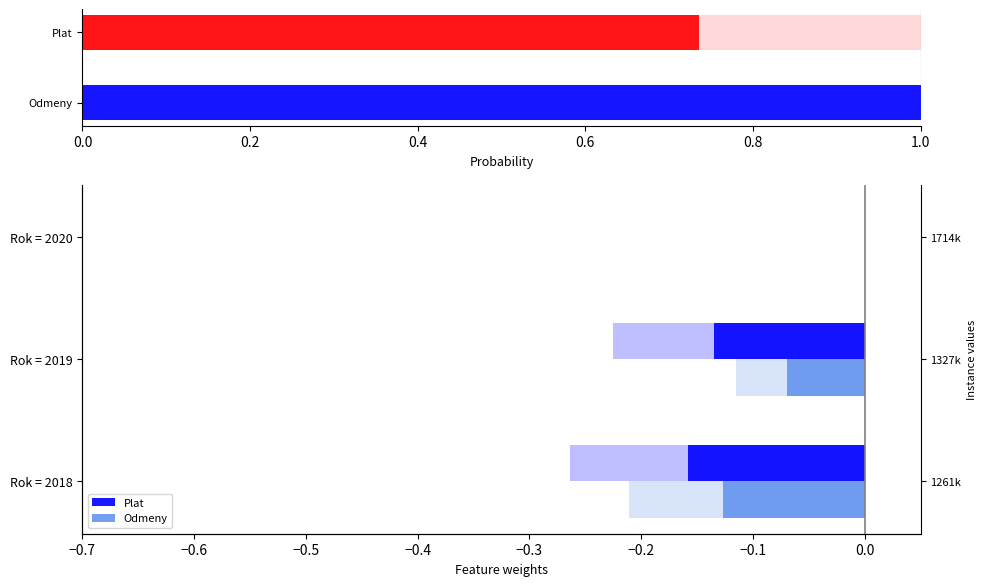

Which series has the largest total across all categories?

Odmeny